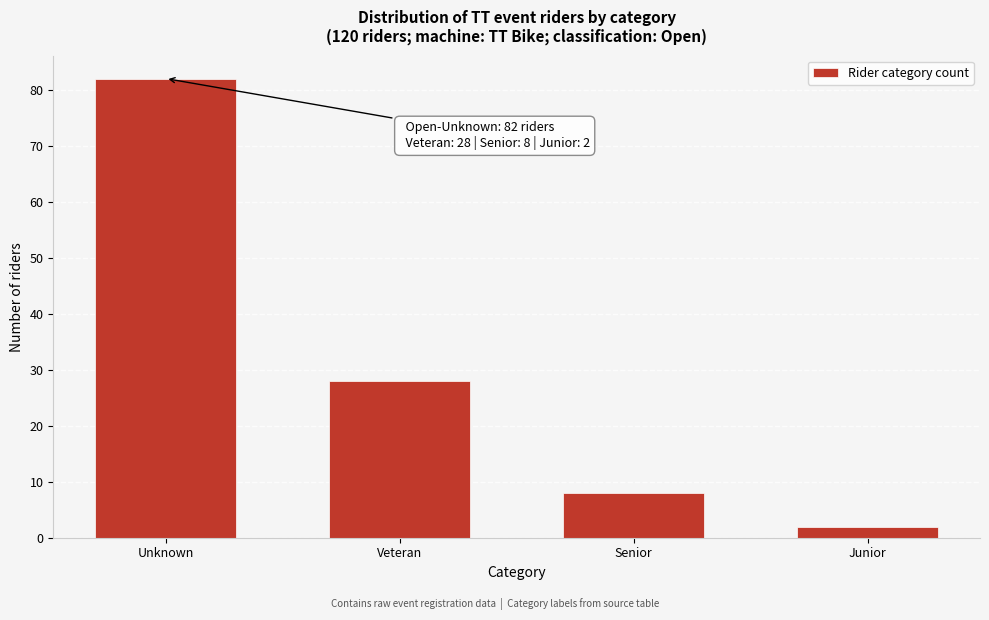

Reading left to right, extract all data points from this chart.

Unknown=82	Veteran=28	Senior=8	Junior=2